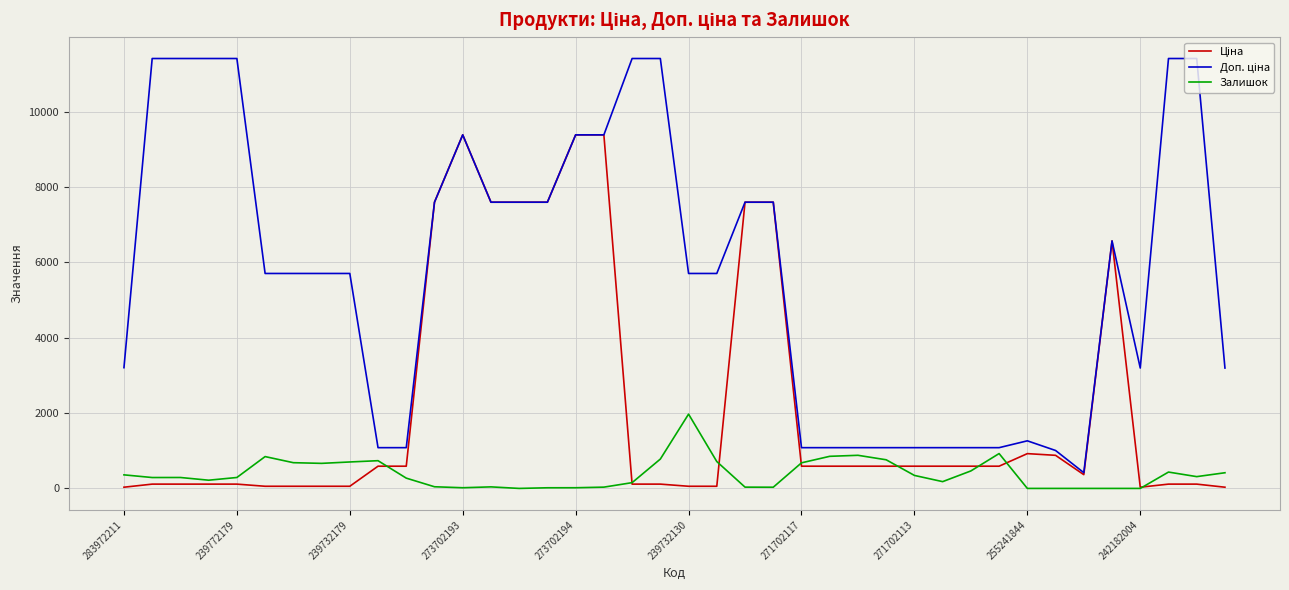

Does the chart display data point markers on the line(s)?

No